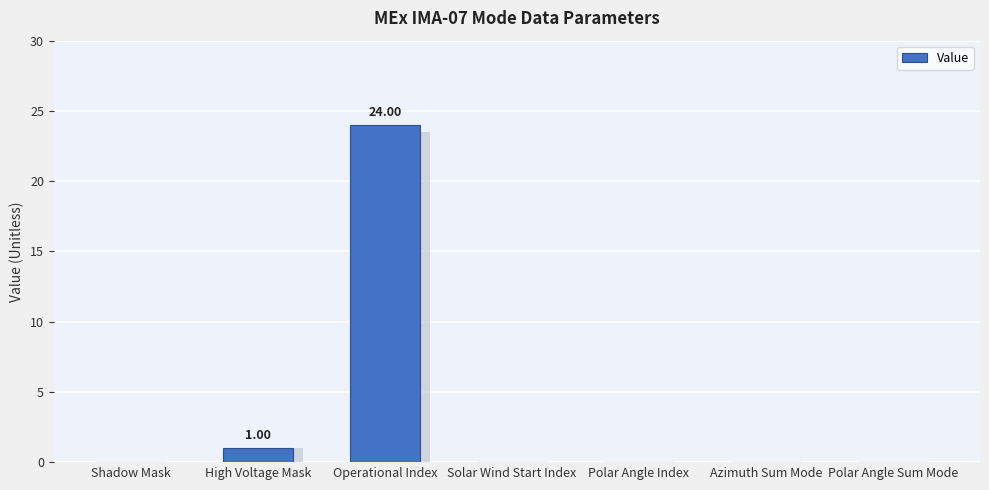

The value at High Voltage Mask is 1. True or false?

True